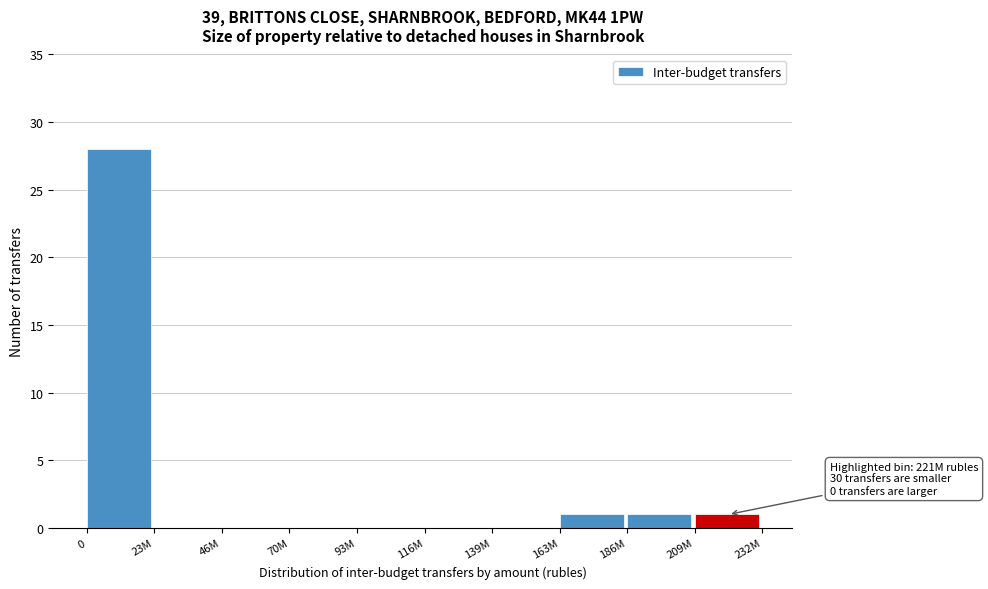

Reading right to left, list all the values displayed in this chart.

209M=1	186M=1	163M=1	139M=0	116M=0	93M=0	70M=0	46M=0	23M=0	0=28